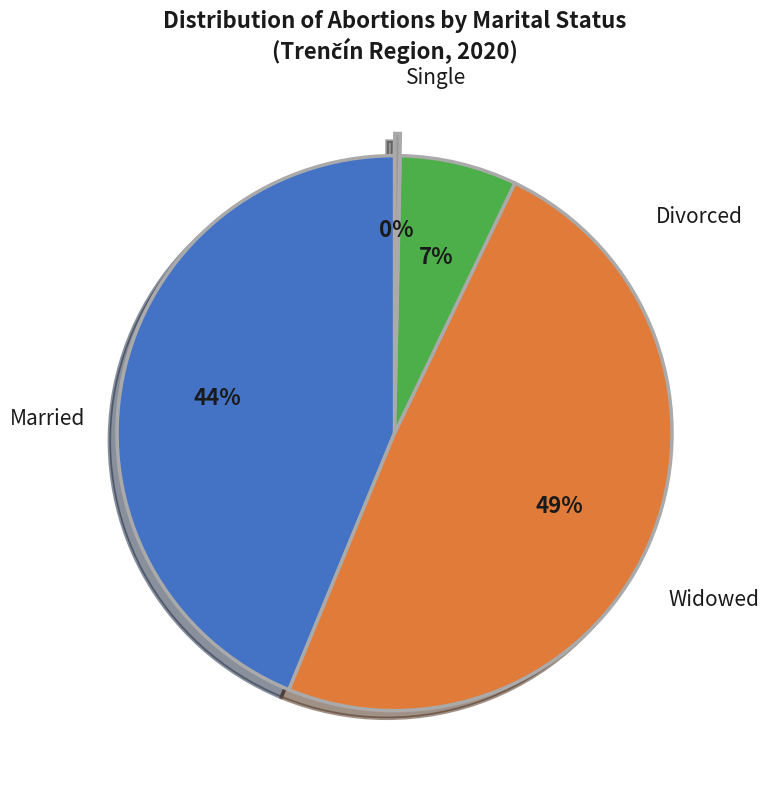

To the nearest percent, what is the average slice percentage?

25%